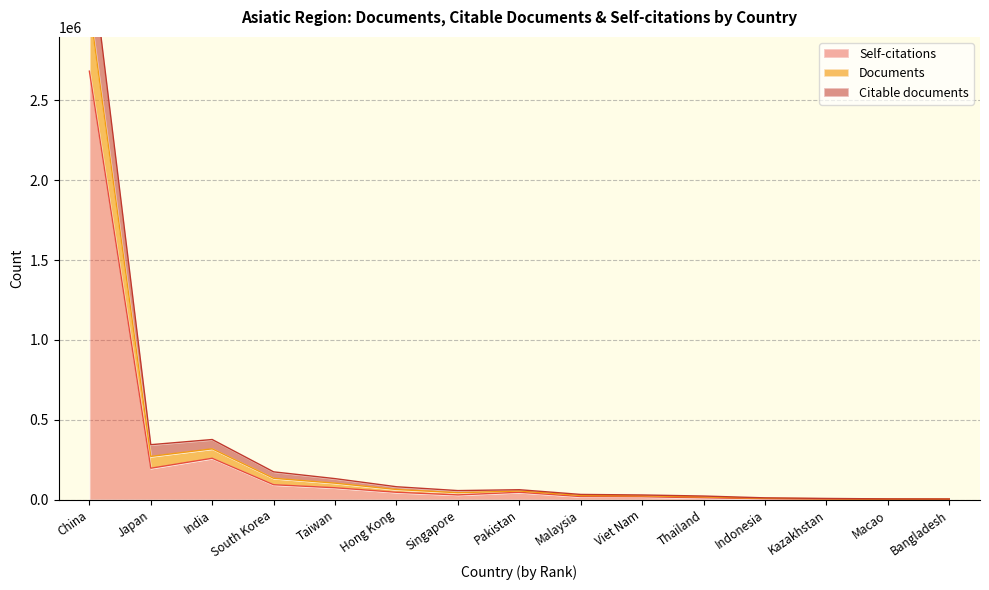

What is the label of the 15th point from the right?

China